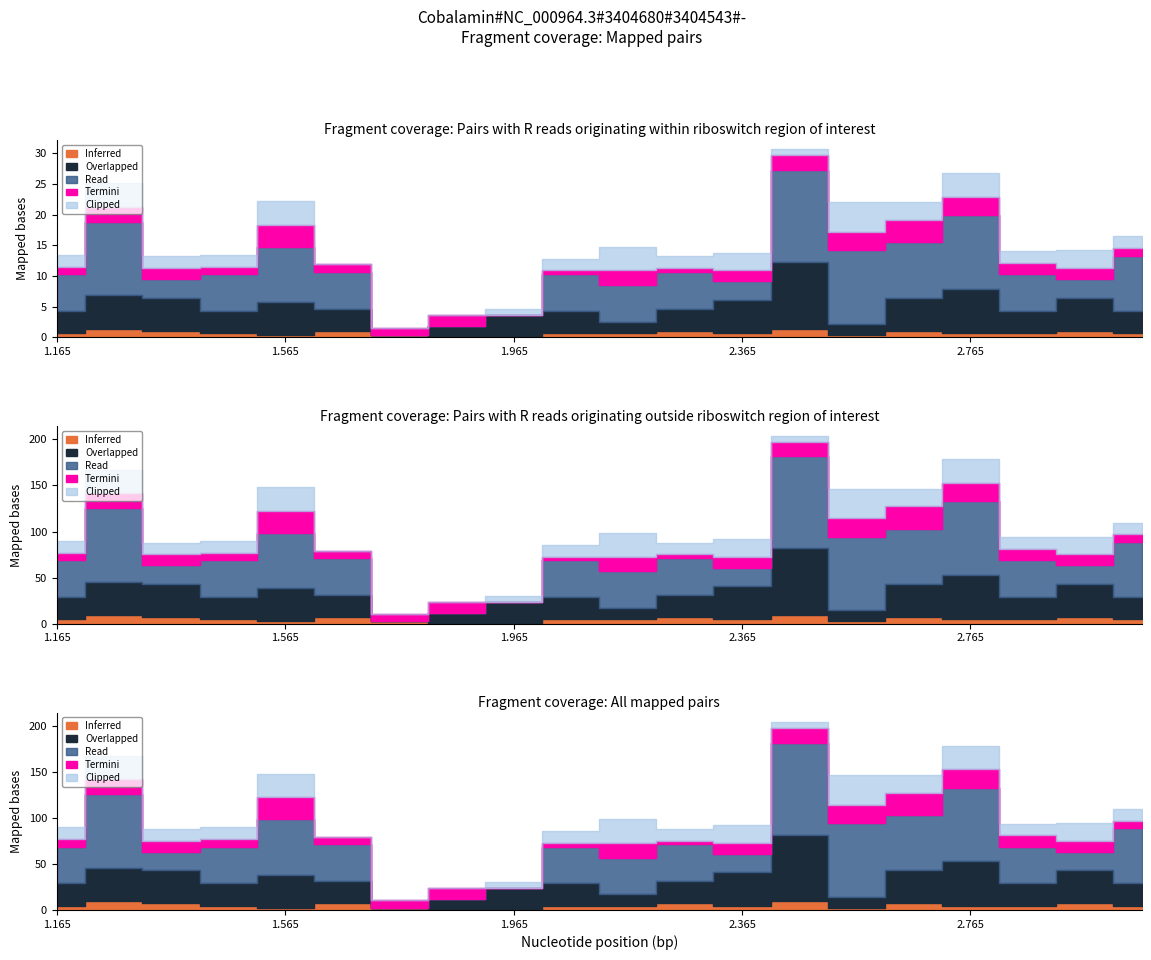

In Inferred, how many points are lower than both neighbors (excluding endpoints)?

5